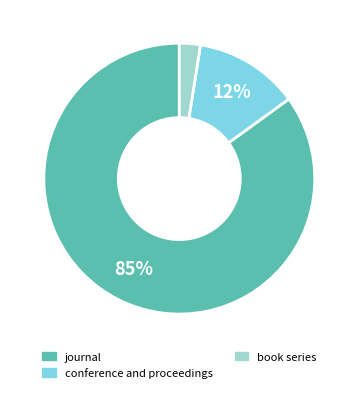

Which has a higher value, journal or conference and proceedings?

journal